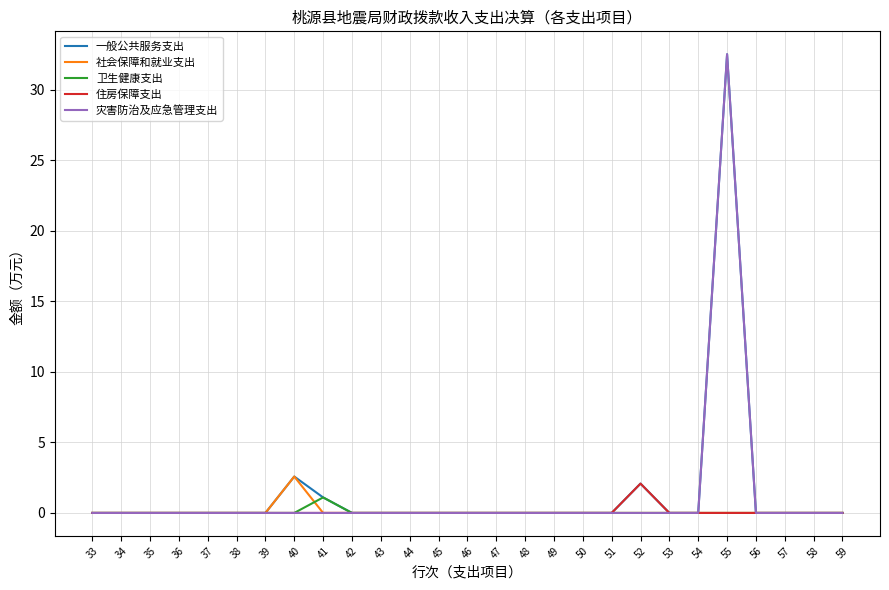

Reading right to left, transcribe all the data shown in this chart.

一般公共服务支出: 59=0.0	58=0.0	57=0.0	56=0.0	55=32.5	54=0.0	53=0.0	52=2.1	51=0.0	50=0.0	49=0.0	48=0.0	47=0.0	46=0.0	45=0.0	44=0.0	43=0.0	42=0.0	41=1.1	40=2.6	39=0.0	38=0.0	37=0.0	36=0.0	35=0.0	34=0.0	33=0.0
社会保障和就业支出: 59=0.0	58=0.0	57=0.0	56=0.0	55=0.0	54=0.0	53=0.0	52=0.0	51=0.0	50=0.0	49=0.0	48=0.0	47=0.0	46=0.0	45=0.0	44=0.0	43=0.0	42=0.0	41=0.0	40=2.6	39=0.0	38=0.0	37=0.0	36=0.0	35=0.0	34=0.0	33=0.0
卫生健康支出: 59=0.0	58=0.0	57=0.0	56=0.0	55=0.0	54=0.0	53=0.0	52=0.0	51=0.0	50=0.0	49=0.0	48=0.0	47=0.0	46=0.0	45=0.0	44=0.0	43=0.0	42=0.0	41=1.1	40=0.0	39=0.0	38=0.0	37=0.0	36=0.0	35=0.0	34=0.0	33=0.0
住房保障支出: 59=0.0	58=0.0	57=0.0	56=0.0	55=0.0	54=0.0	53=0.0	52=2.1	51=0.0	50=0.0	49=0.0	48=0.0	47=0.0	46=0.0	45=0.0	44=0.0	43=0.0	42=0.0	41=0.0	40=0.0	39=0.0	38=0.0	37=0.0	36=0.0	35=0.0	34=0.0	33=0.0
灾害防治及应急管理支出: 59=0.0	58=0.0	57=0.0	56=0.0	55=32.5	54=0.0	53=0.0	52=0.0	51=0.0	50=0.0	49=0.0	48=0.0	47=0.0	46=0.0	45=0.0	44=0.0	43=0.0	42=0.0	41=0.0	40=0.0	39=0.0	38=0.0	37=0.0	36=0.0	35=0.0	34=0.0	33=0.0